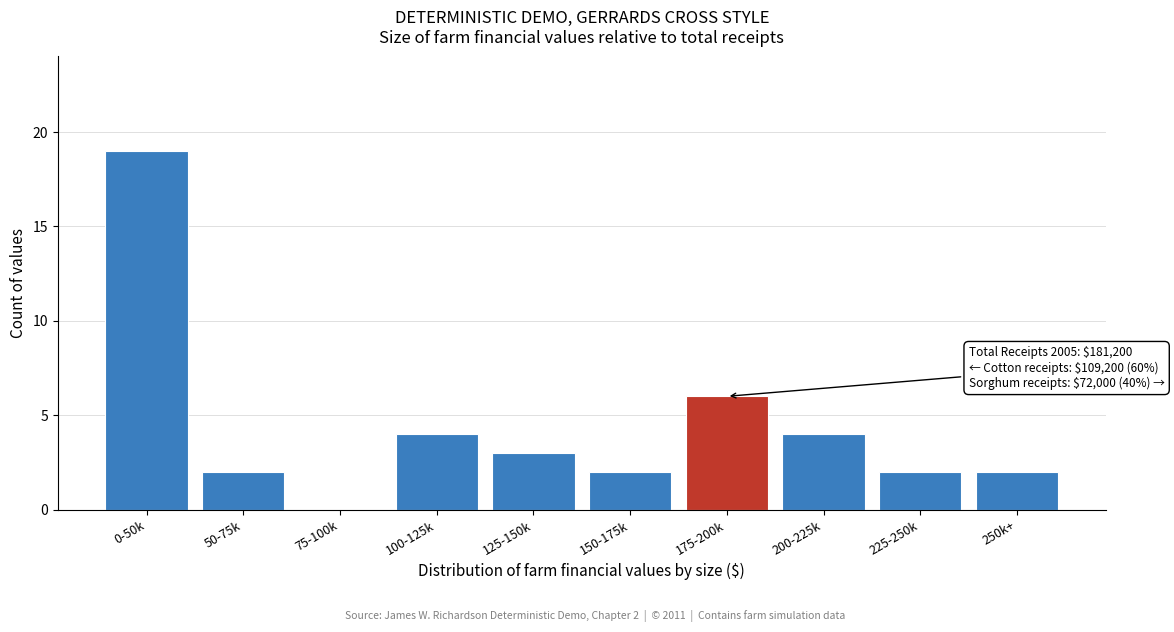

Reading right to left, list all the values displayed in this chart.

250k+=2	225-250k=2	200-225k=4	175-200k=6	150-175k=2	125-150k=3	100-125k=4	75-100k=0	50-75k=2	0-50k=19